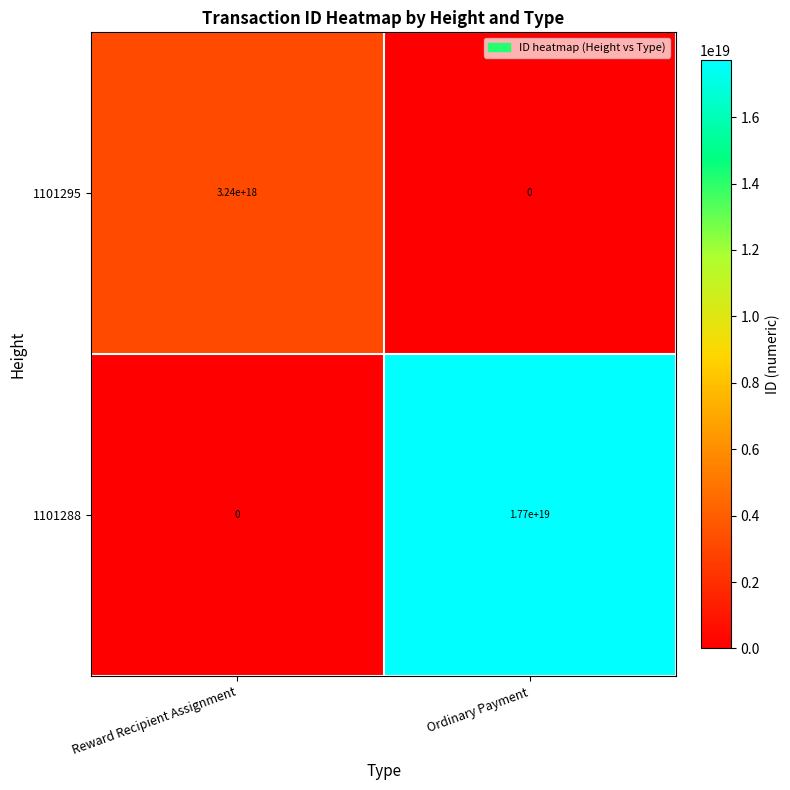

Rank the series at Reward Recipient Assignment from lowest to highest value.

1101288, 1101295